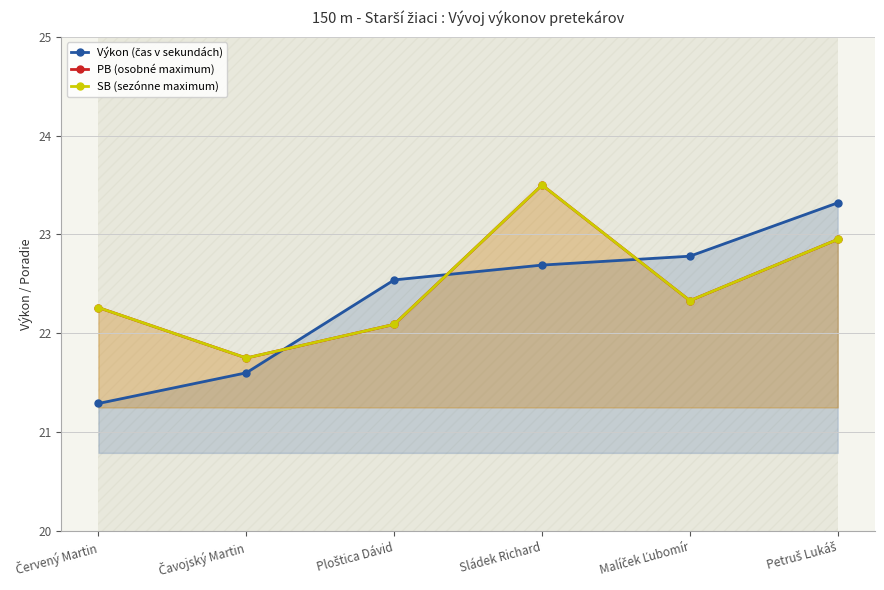

Reading right to left, what are all the values shown in this chart?

Výkon (čas v sekundách): Petruš Lukáš=23.3	Malíček Ľubomír=22.8	Sládek Richard=22.7	Ploštica Dávid=22.5	Čavojský Martin=21.6	Červený Martin=21.3
PB (osobné maximum): Petruš Lukáš=22.9	Malíček Ľubomír=22.3	Sládek Richard=23.5	Ploštica Dávid=22.1	Čavojský Martin=21.8	Červený Martin=22.3
SB (sezónne maximum): Petruš Lukáš=22.9	Malíček Ľubomír=22.3	Sládek Richard=23.5	Ploštica Dávid=22.1	Čavojský Martin=21.8	Červený Martin=22.3